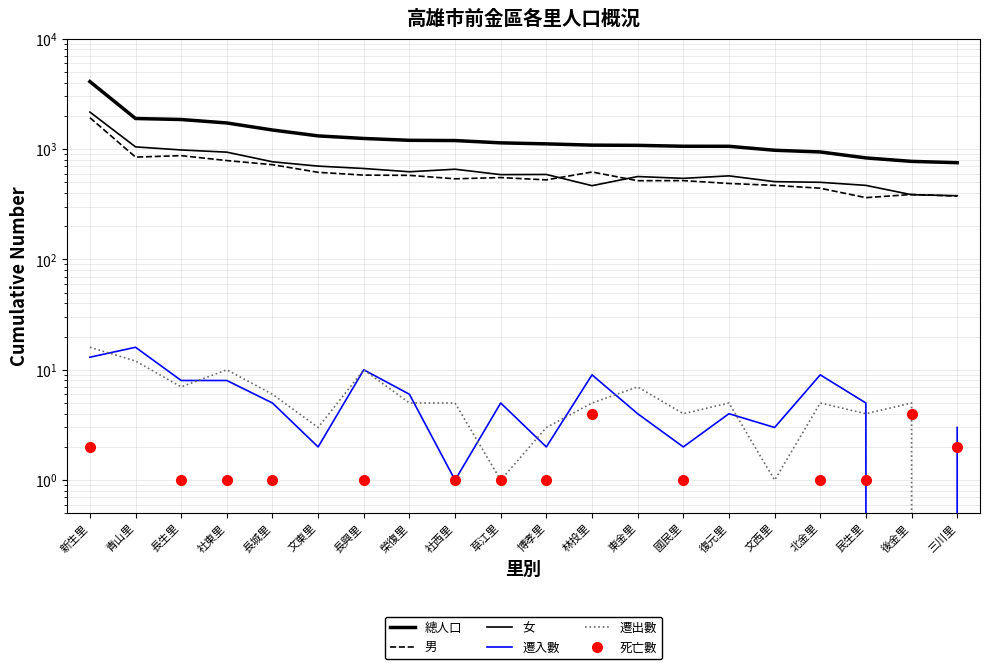

Rank the series by their maximum value, from lowest to highest.

死亡數, 遷入數, 遷出數, 男, 女, 總人口